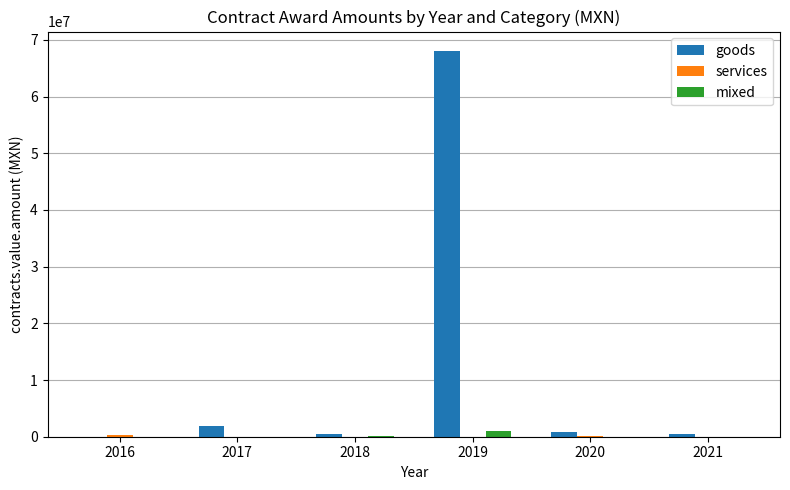

Between 2017 and 2019, which series saw the biggest shift?

goods